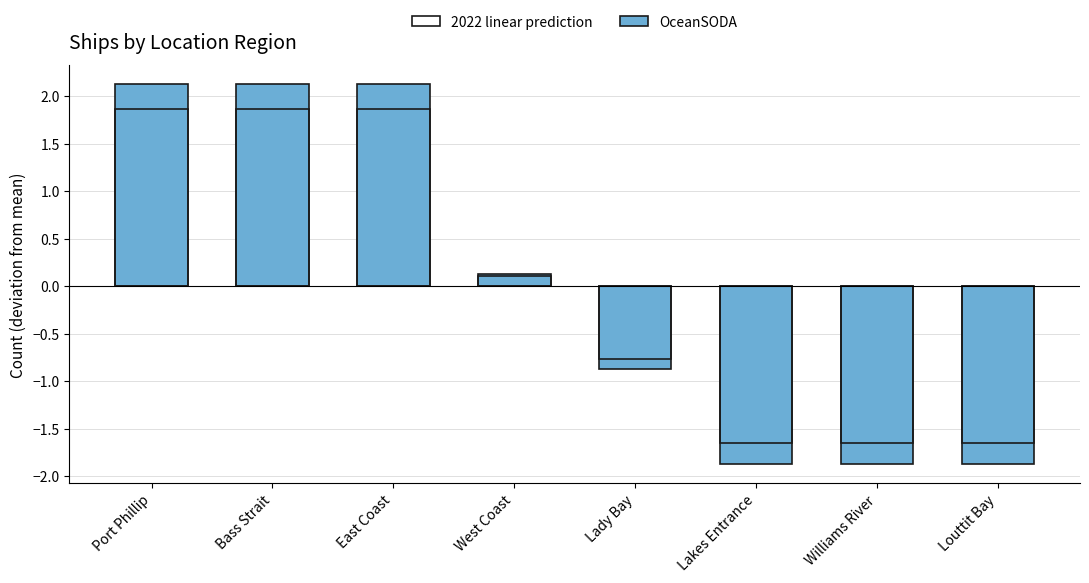

Reading left to right, extract all data points from this chart.

OceanSODA: 2.1	2.1	2.1	0.1	-0.9	-1.9	-1.9	-1.9
2022 linear prediction: 1.9	1.9	1.9	0.1	-0.8	-1.6	-1.6	-1.6